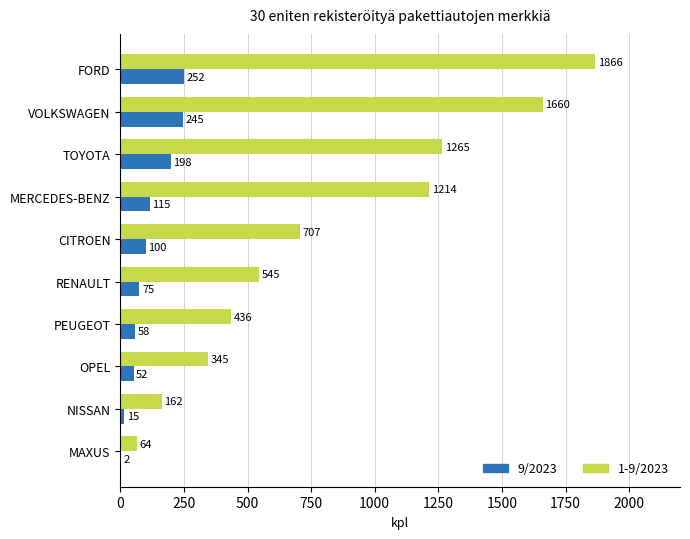

What value does the 1-9/2023 series have at OPEL?

345